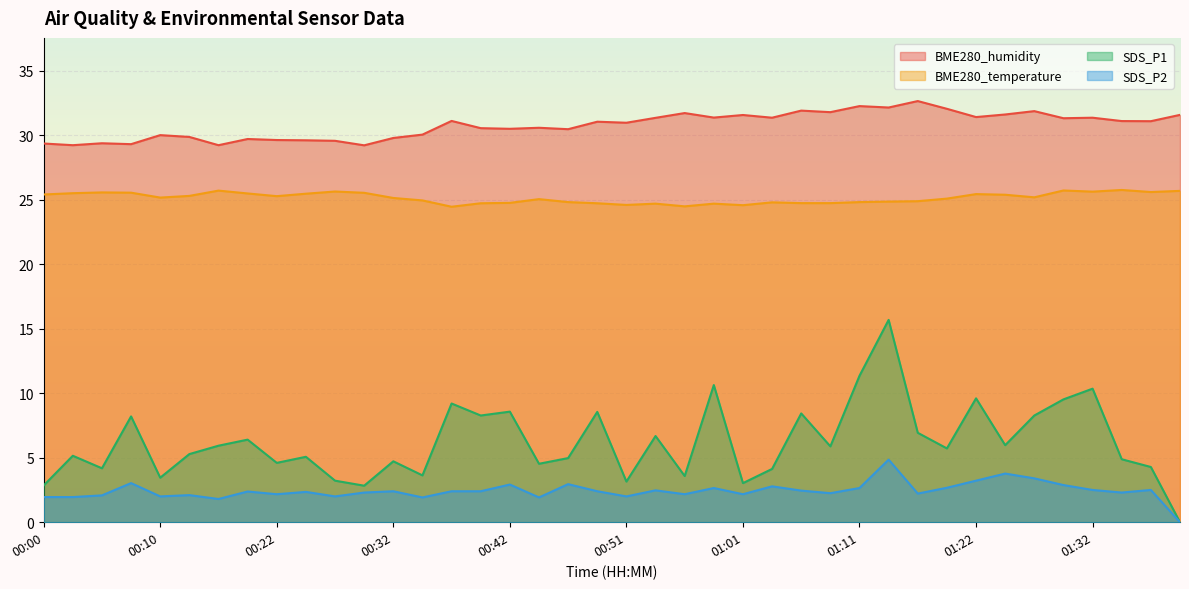

At 00:46, list the series in order from largest to smallest.

BME280_humidity, BME280_temperature, SDS_P1, SDS_P2